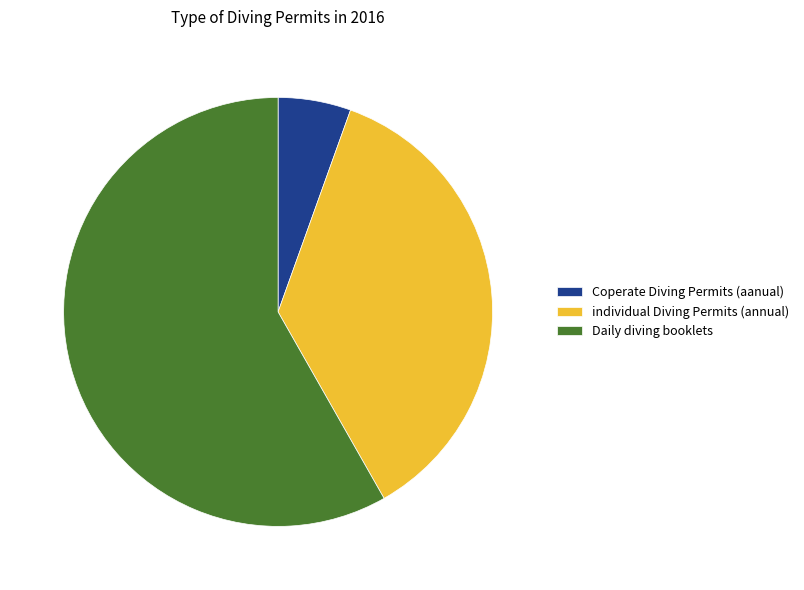

Approximately how many times larger is the value at Daily diving booklets compared to individual Diving Permits (annual)?

1.6